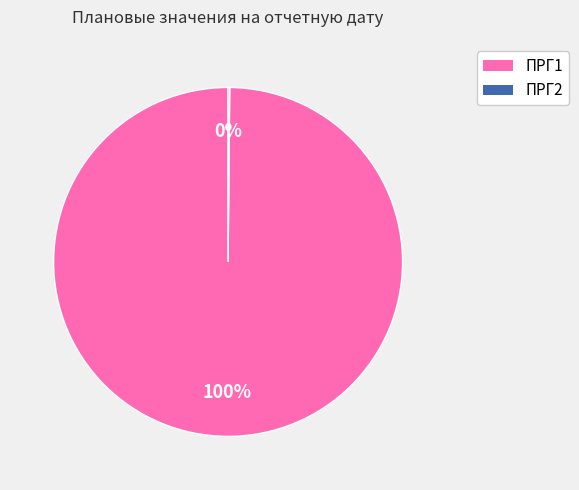

To the nearest percent, what portion does ПРГ1 represent?

100%